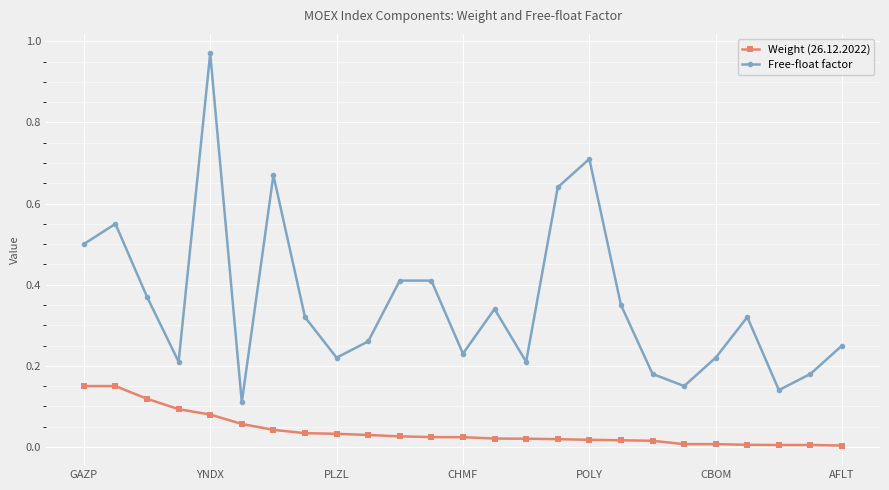

Which series has the largest total across all categories?

Free-float factor